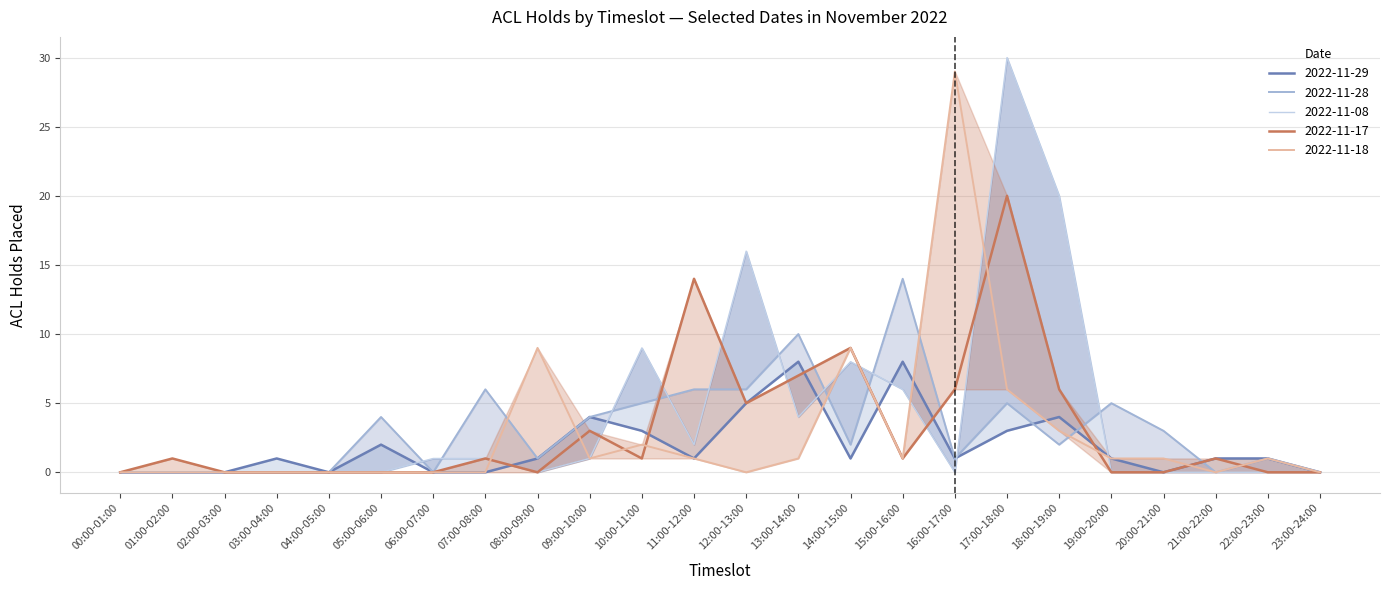

What is the average value of the 2022-11-17 series?

3